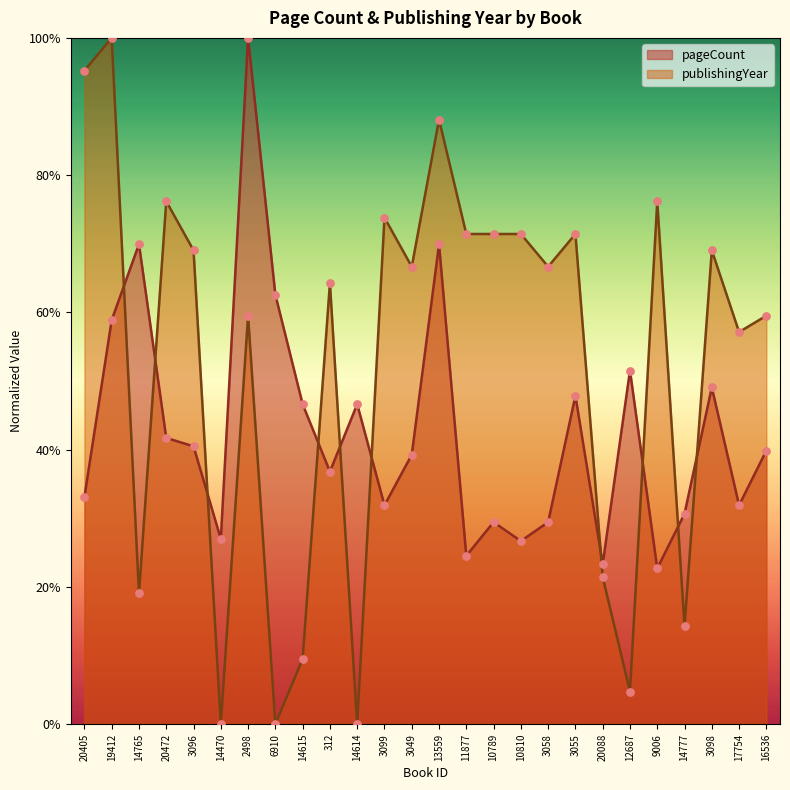

Is the value of publishingYear at 14777 greater than the value of pageCount at 6910?

No